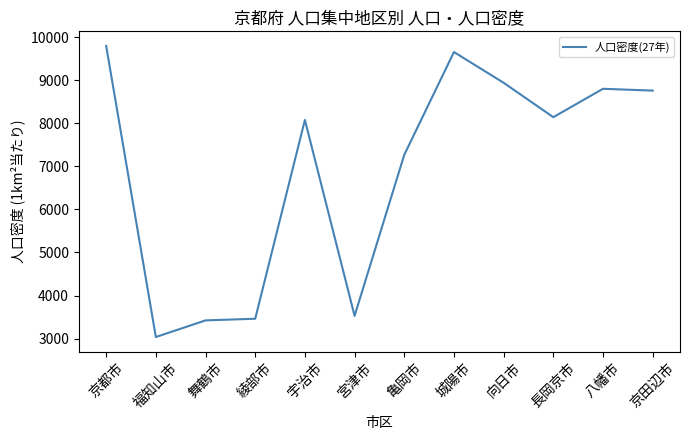

Where is the data nearest to the value 6417?

亀岡市